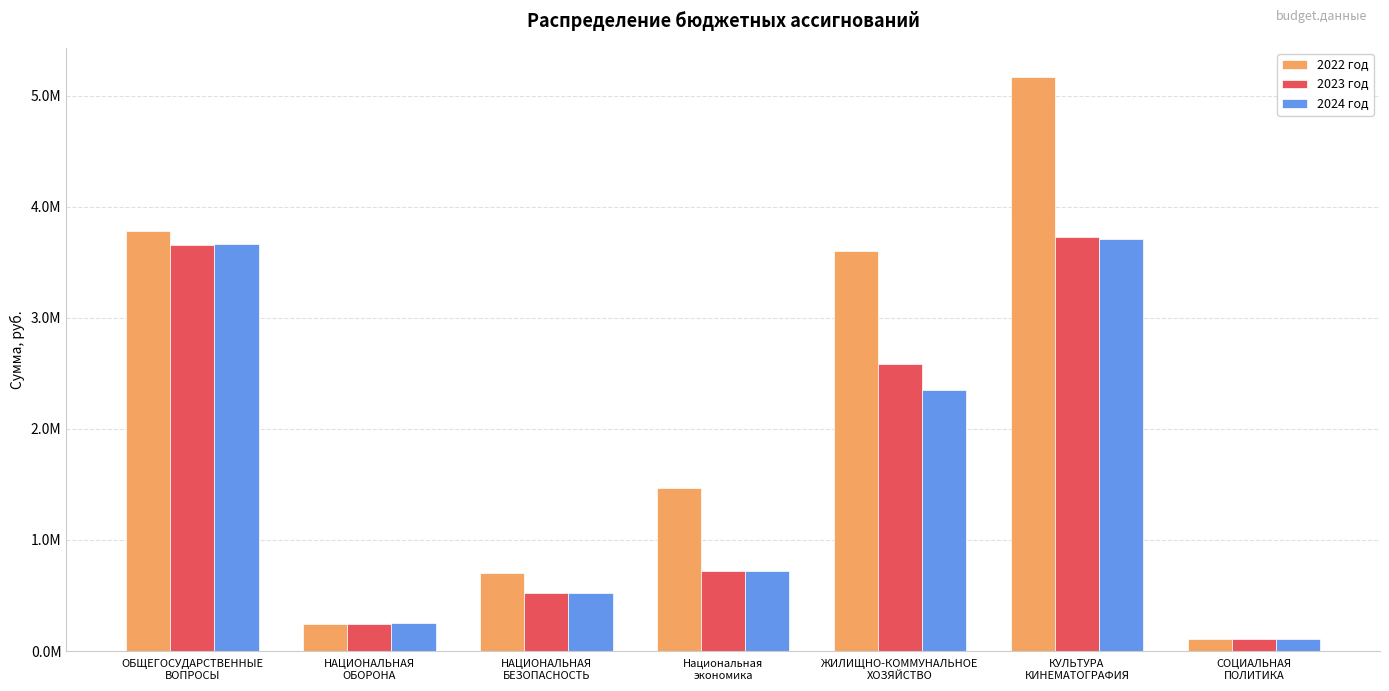

Where is 2024 год nearest to the value 1906874?

ЖИЛИЩНО-КОММУНАЛЬНОЕ
ХОЗЯЙСТВО